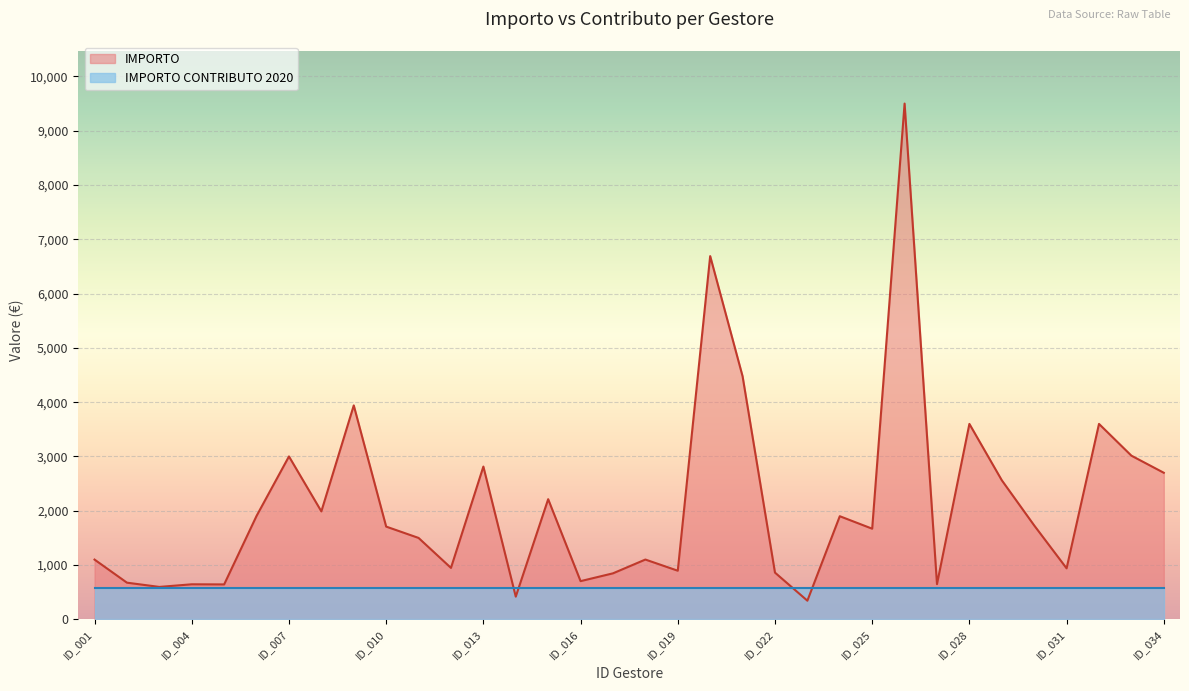

Is it true that the value at ID_025 is 880.8?

False